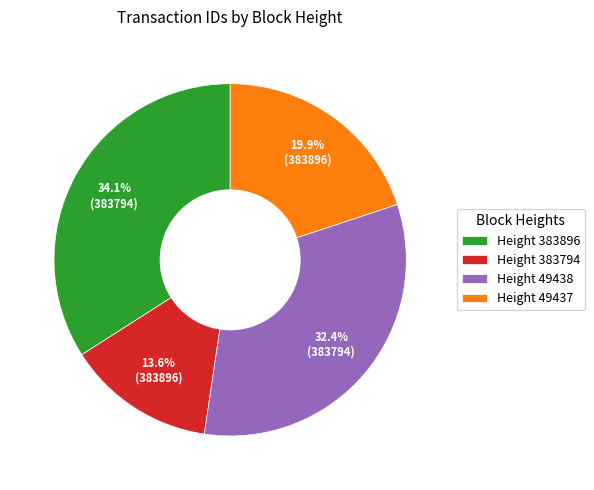

Between Height 49437 and Height 383896, which is larger?

Height 383896